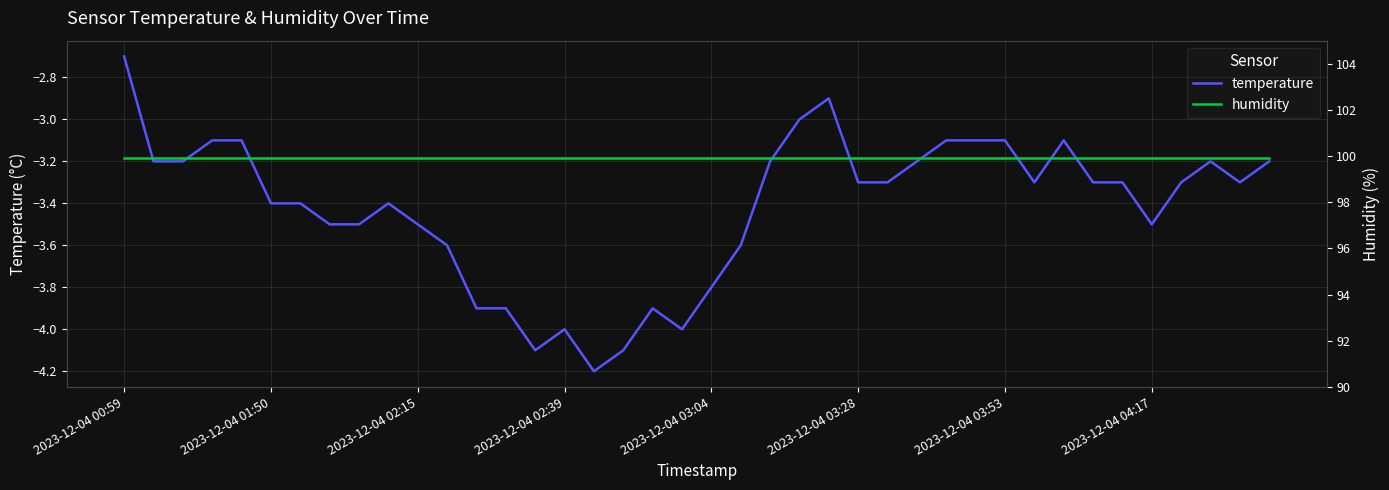

What is the average value of the humidity series?

99.9